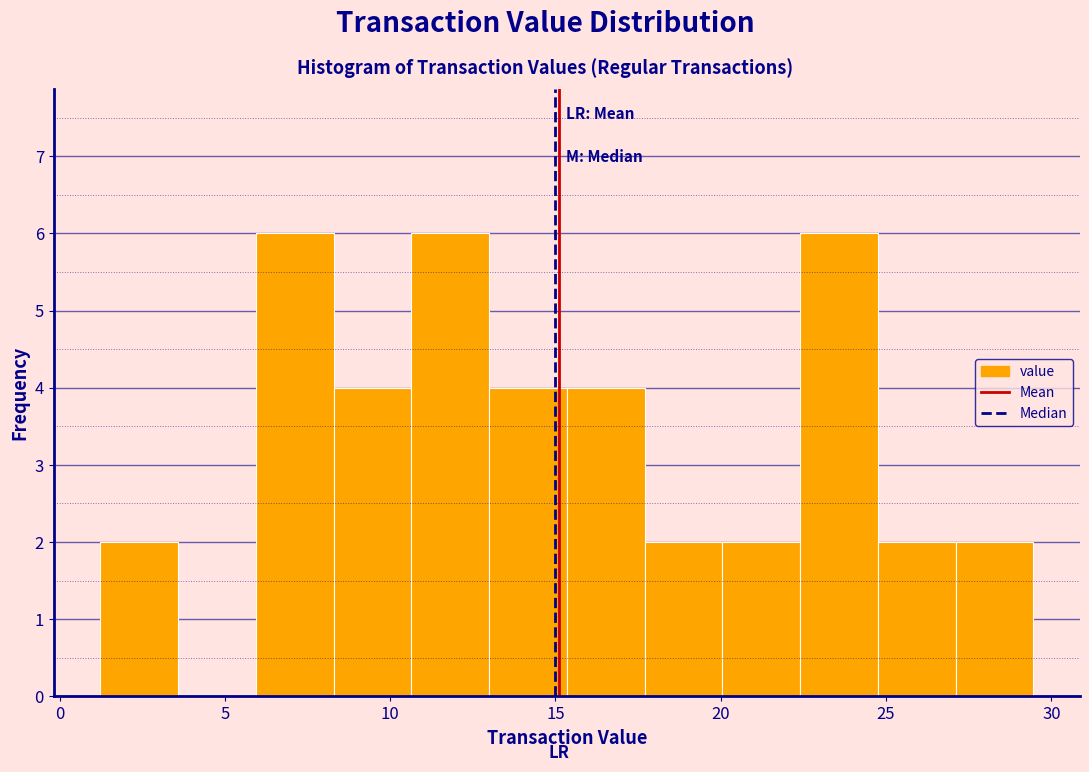

Reading left to right, list every bar in this chart as the range it spans on the x-axis followed by its height. Neither the bar edges nor the heights are printed on the chart, so give them approximately, as read against the axes.

1.0 to 3.5: 2
3.5 to 6.0: 0
6.0 to 8.5: 6
8.5 to 10.5: 4
10.5 to 13.0: 6
13.0 to 15.5: 4
15.5 to 17.5: 4
17.5 to 20.0: 2
20.0 to 22.5: 2
22.5 to 25.0: 6
25.0 to 27.0: 2
27.0 to 29.5: 2